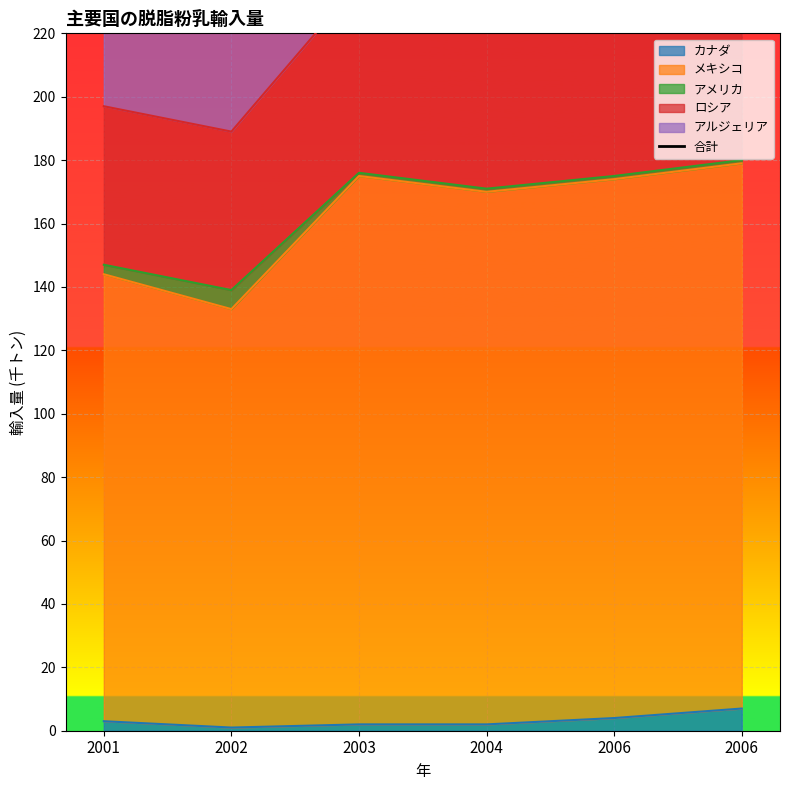

Rank the categories by value from lowest to highest.

2001, 2002, 2003, 2004, 2006, 2006